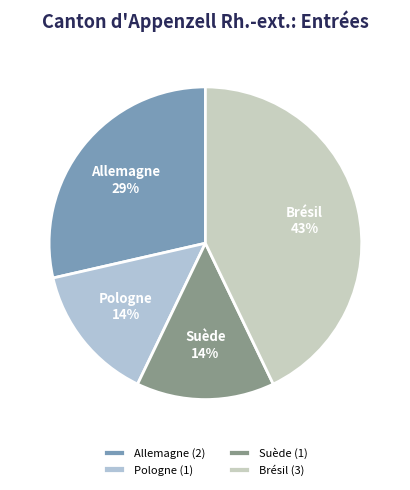

What percentage is the Suède slice, to the nearest percent?

14%